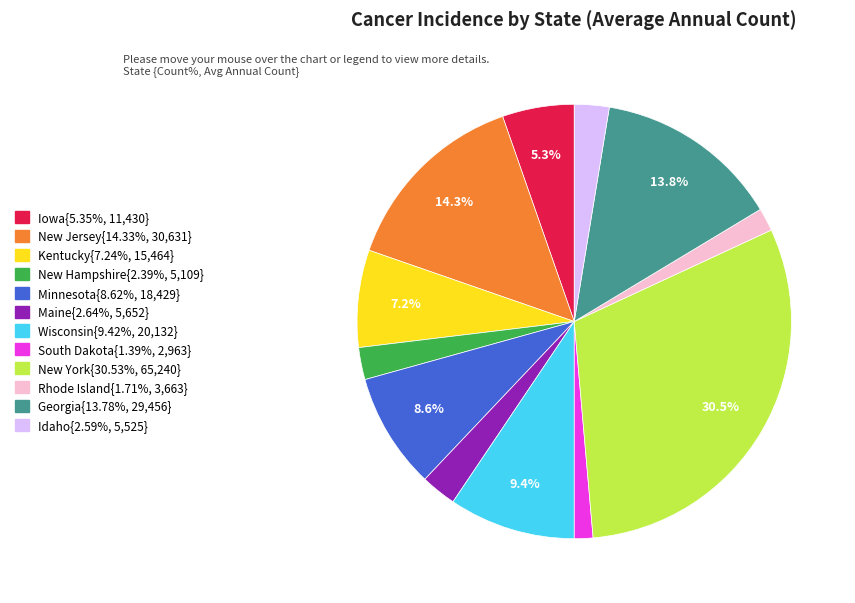

How many segments does this pie chart have?

12